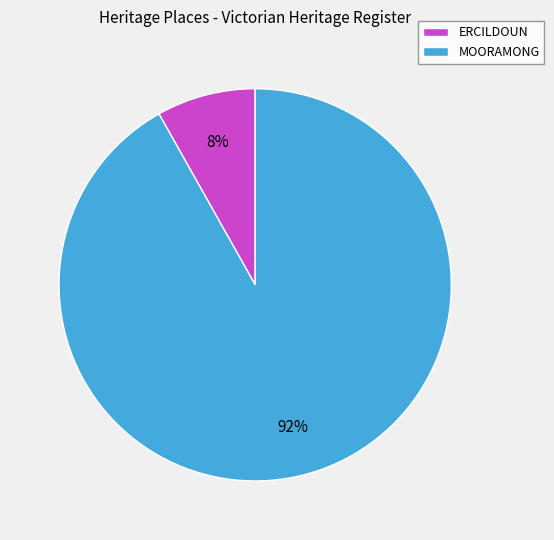

To the nearest percent, what percentage of the pie is ERCILDOUN?

8%